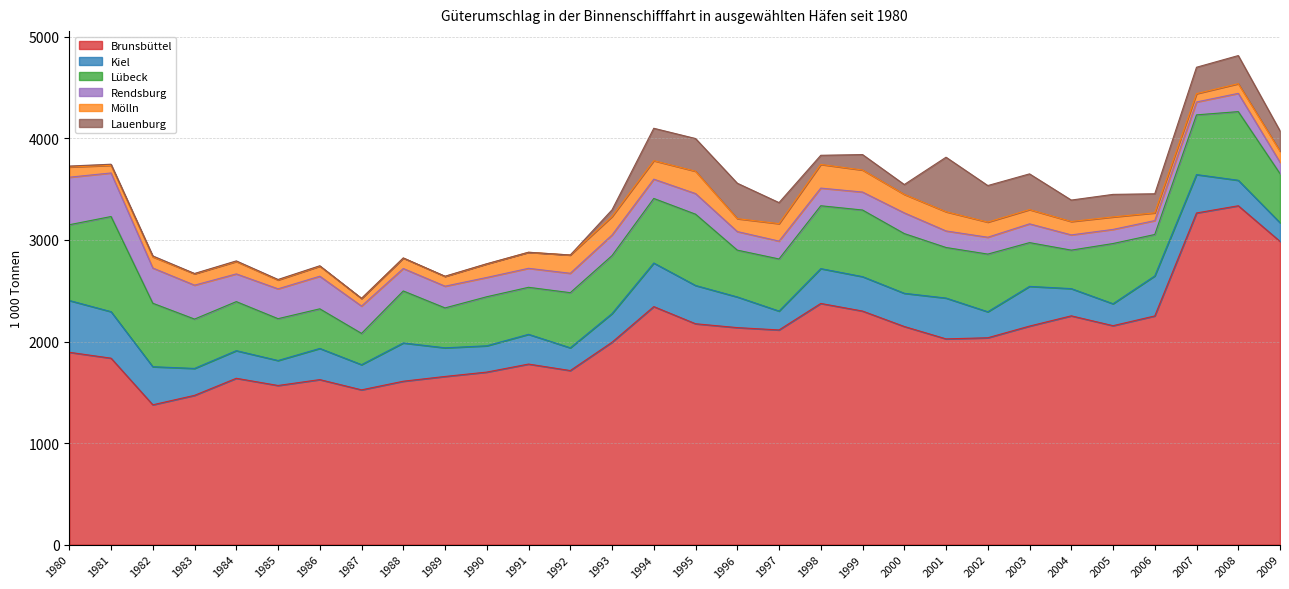

List the series in order of their peak value, highest first.

Brunsbüttel, Lübeck, Lauenburg, Kiel, Rendsburg, Mölln